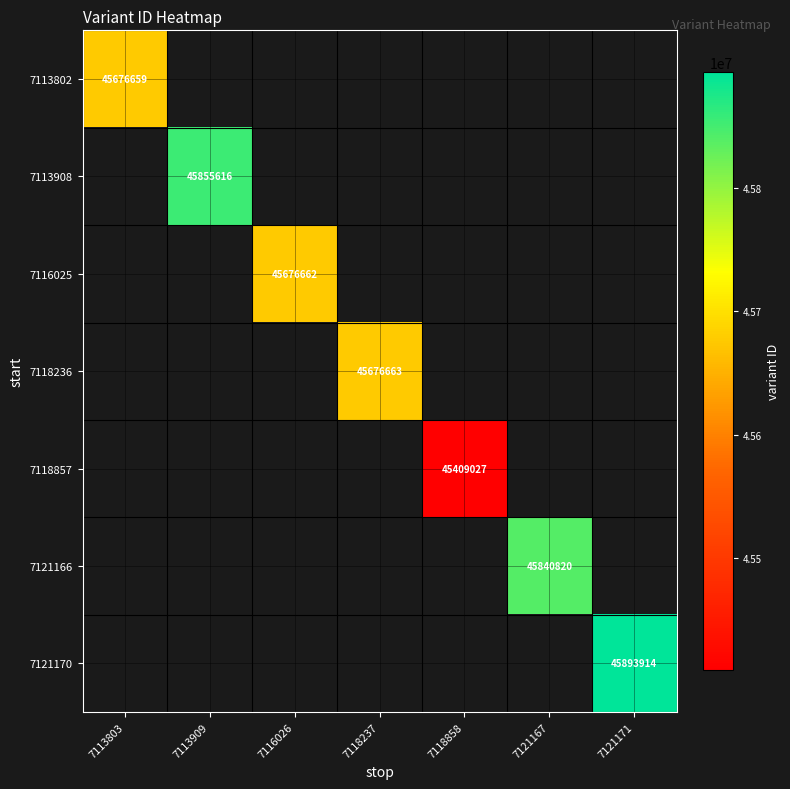

The 7113908 series shows 27826942 at 7113909. True or false?

False